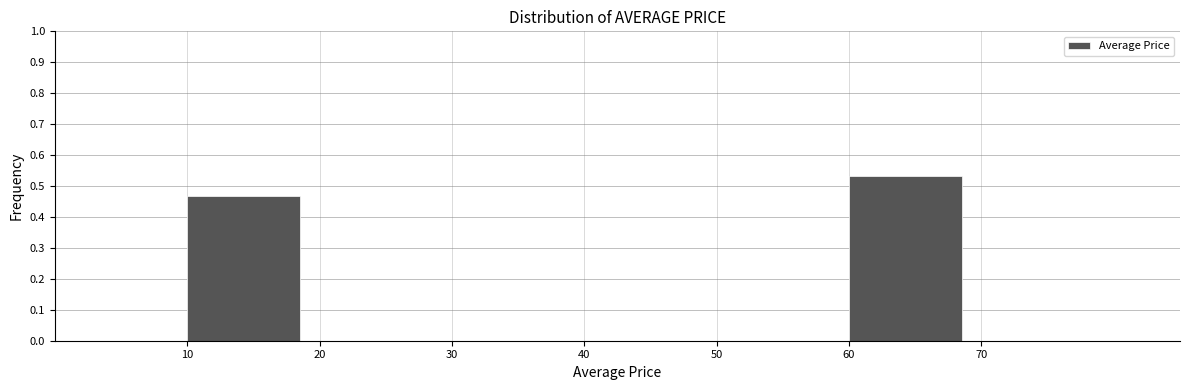

How tall is the bar that spans 10 to 20 on the x-axis? The values are not printed on the chart, so give them approximately, as read against the axis.

0.47